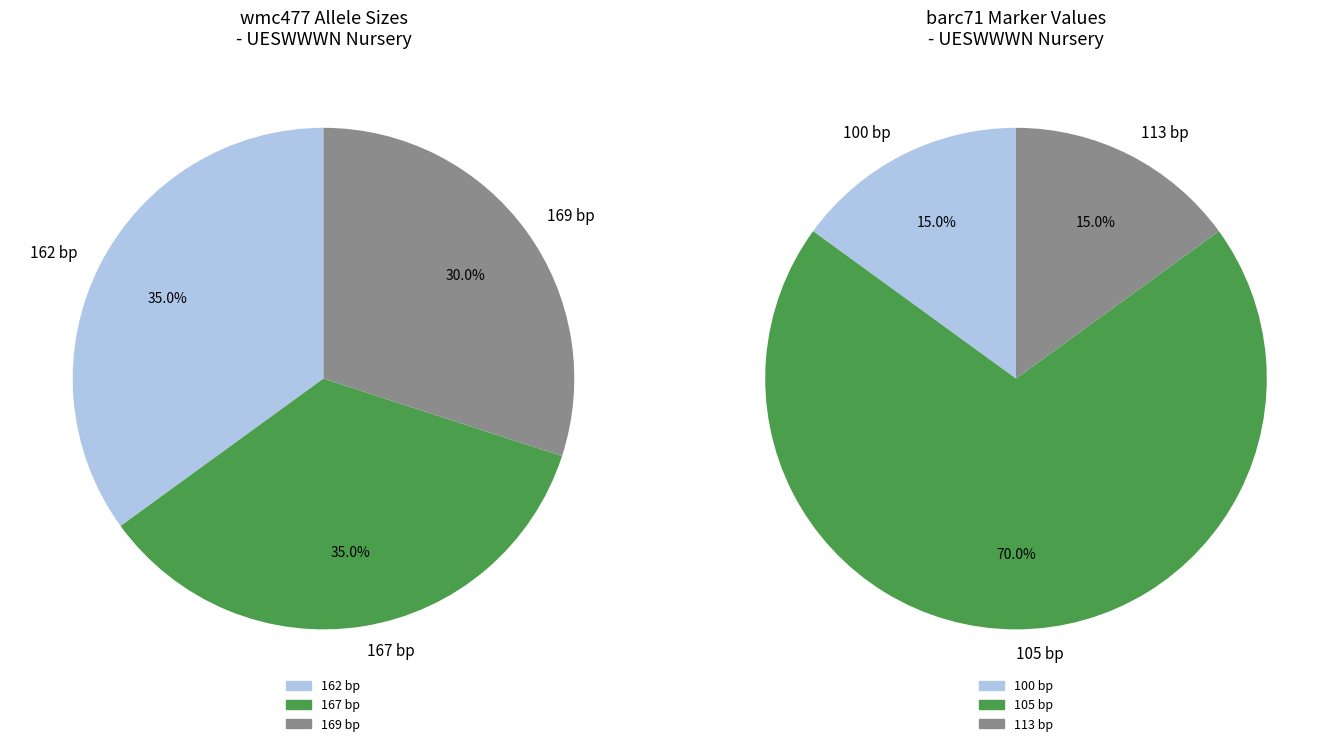

Does any single category account for the majority?

No